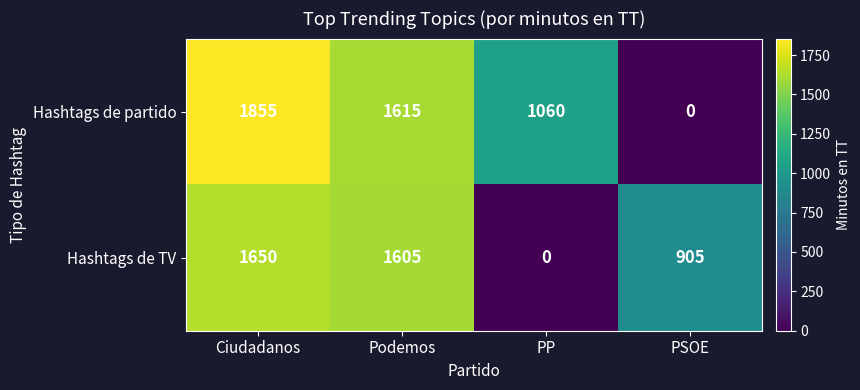

Reading left to right, extract all data points from this chart.

Hashtags de partido: 1855	1615	1060	0
Hashtags de TV: 1650	1605	0	905